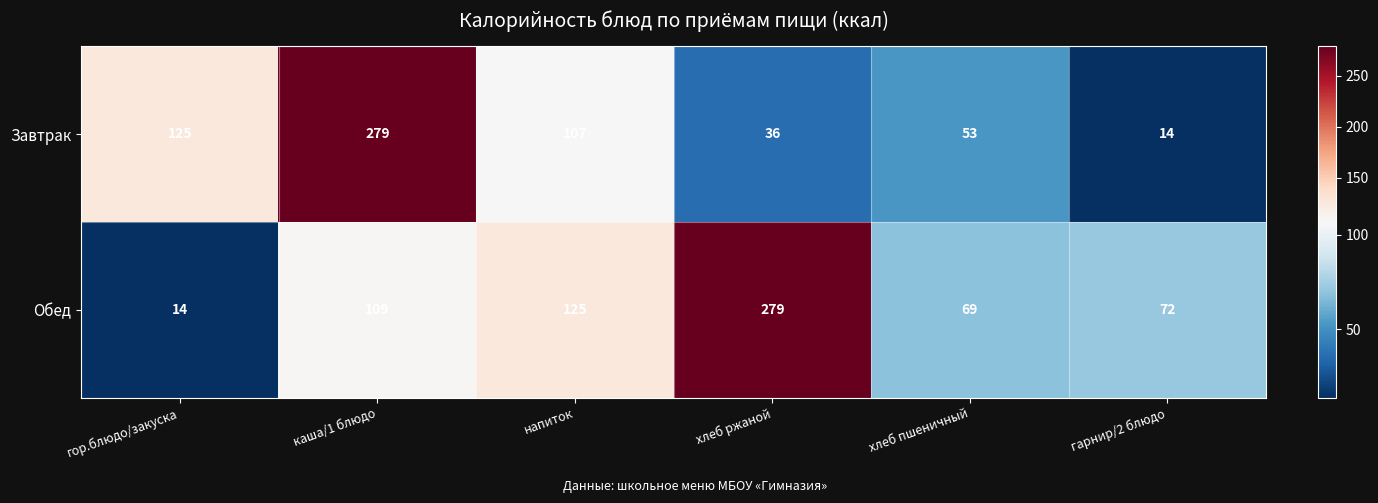

How many series are shown in this chart?

2